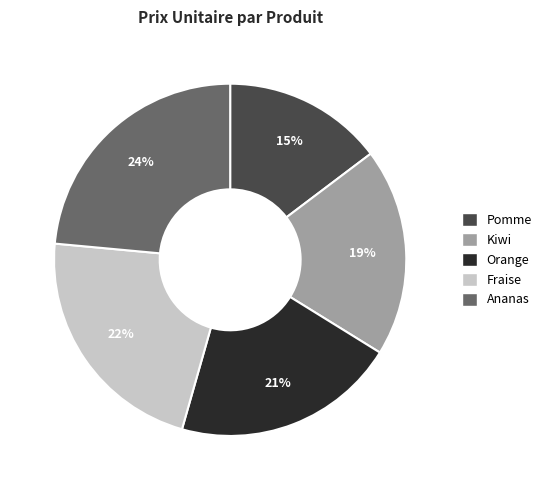

How many slices are in this pie chart?

5